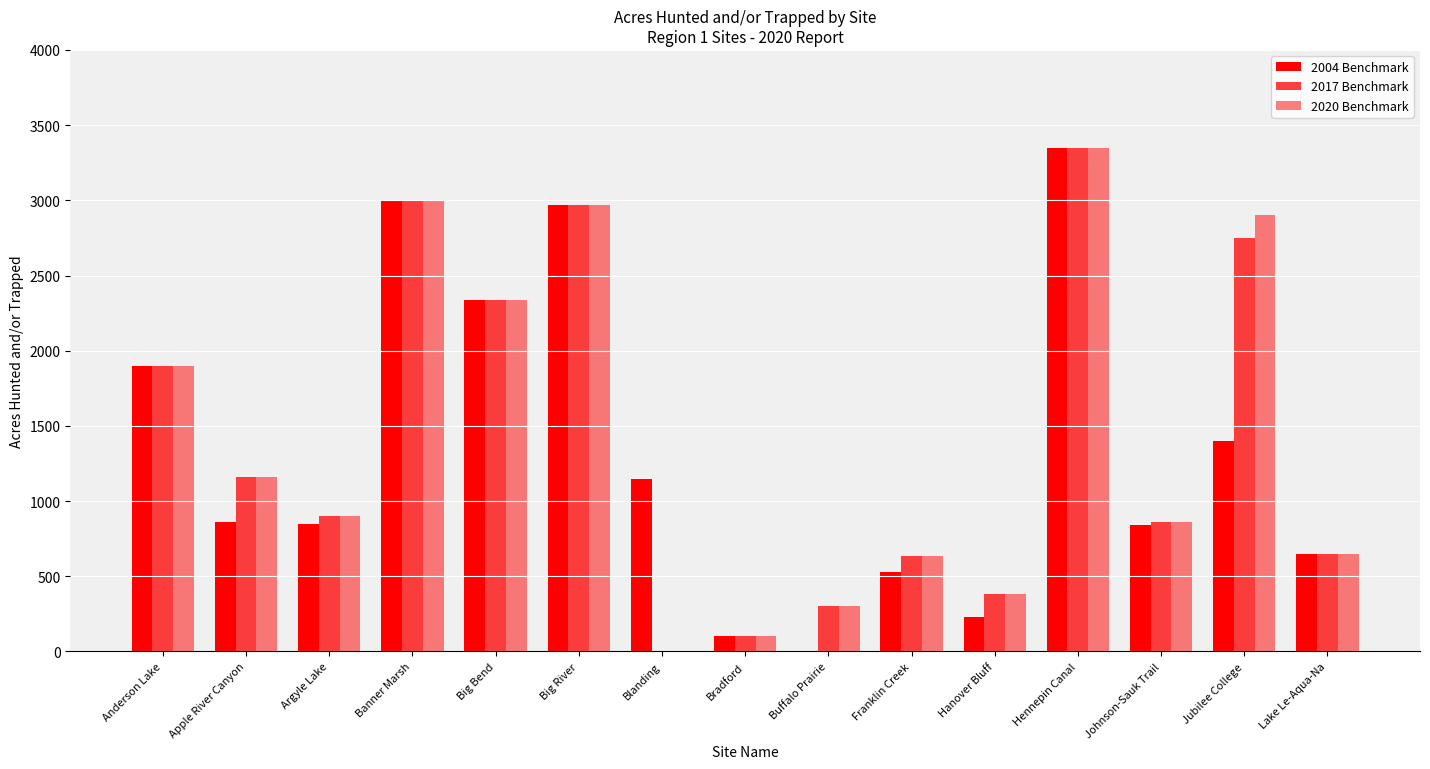

Which label corresponds to the smallest value in the chart?

Buffalo Prairie